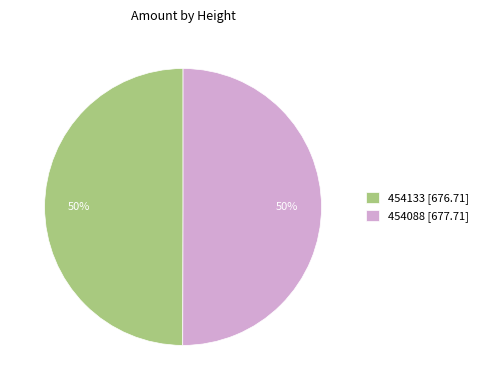

True or false: 454133 accounts for 63% of the total.

False